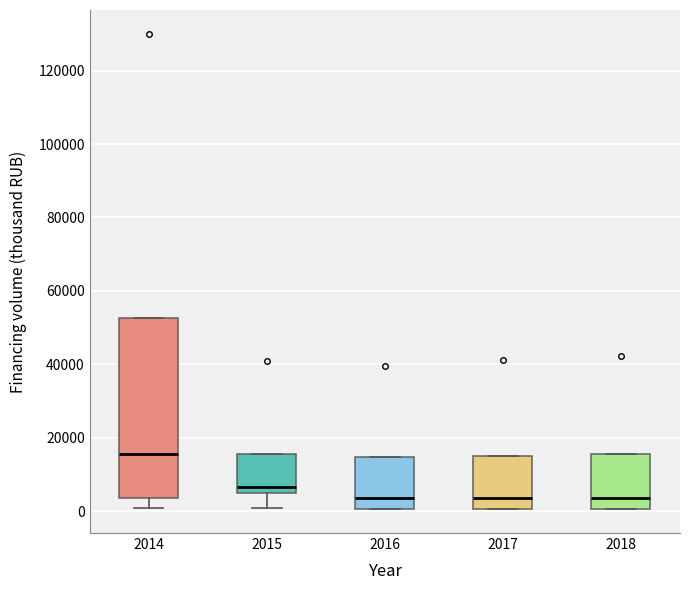

Reading left to right, transcribe this box plot: for each box, give where its median line is, the range the box spans, and where its two whiskers end, as read against the y-axis. The values are not printed on the chart, so give them approximately, as read against the axis.

2014: median 16000, box 4000 to 52000, whiskers 2000 to 52000
2015: median 6000 (just above the box's lower edge), box 6000 to 16000, whiskers 0 to 16000
2016: median 4000, box 0 to 14000, whiskers 0 to 14000
2017: median 4000, box 0 to 16000, whiskers 0 to 16000
2018: median 4000, box 0 to 16000, whiskers 0 to 16000